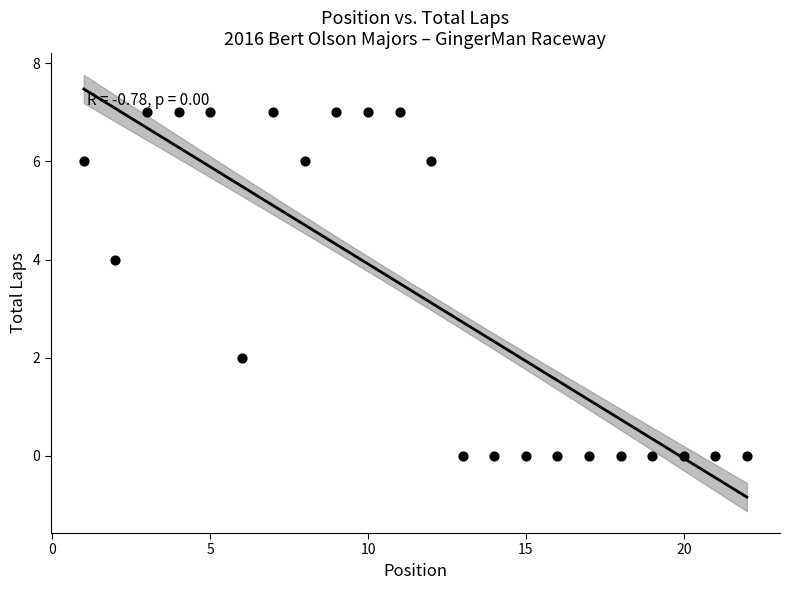

What is the range of Y values (max minus min)?

7